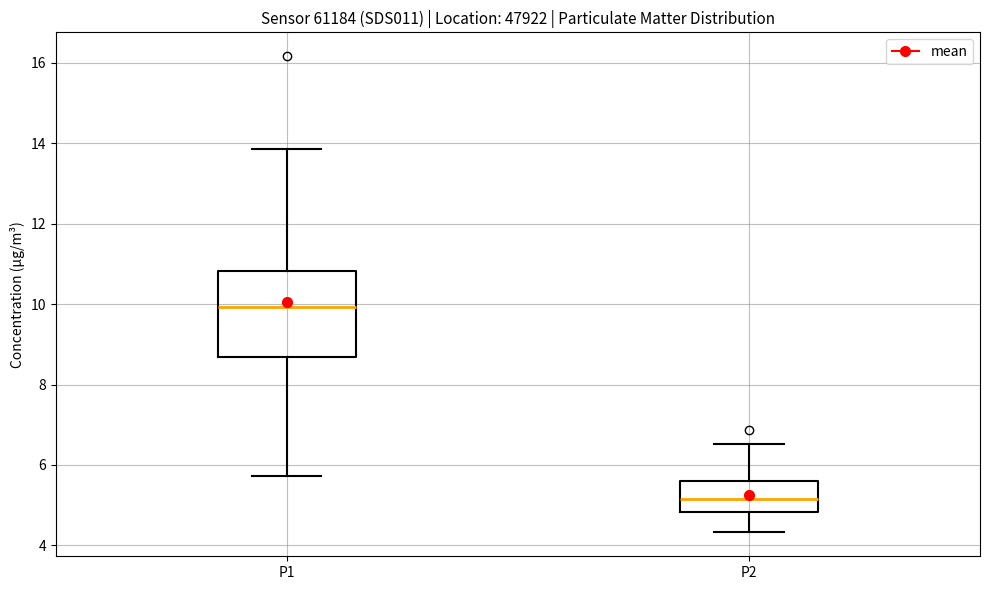

Reading left to right, transcribe this box plot: for each box, give where its median line is, the range the box spans, and where its two whiskers end, as read against the y-axis. The values are not printed on the chart, so give them approximately, as read against the axis.

P1: median 10.0, box 8.6 to 10.8, whiskers 5.8 to 13.8
P2: median 5.2, box 4.8 to 5.6, whiskers 4.4 to 6.6